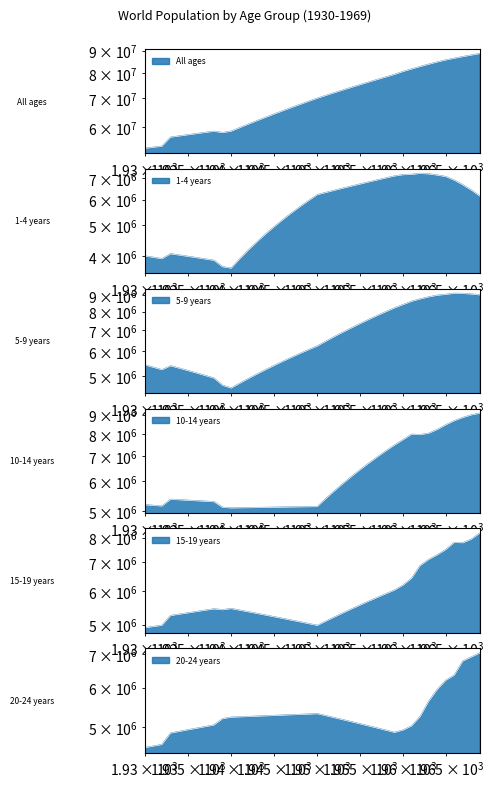

What is the sum of the 10-14 years values at 1936 and 1934?

10674262